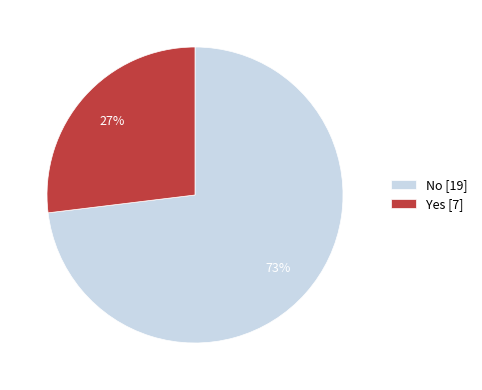

Does No represent more than half of the total?

Yes